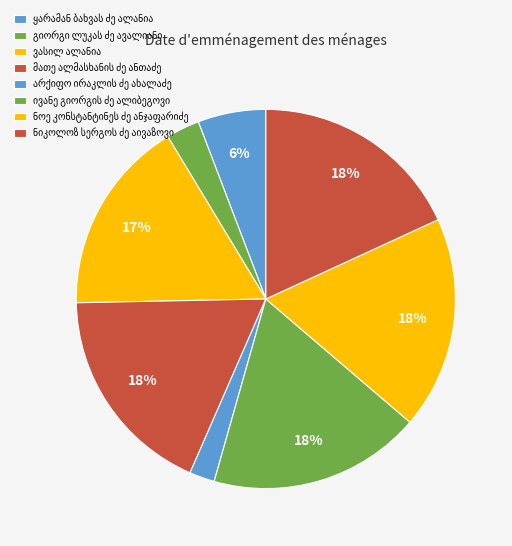

Combined, do ნოე კონსტანტინეს ძე ანჯაფარიძე and ივანე გიორგის ძე ალიბეგოვი account for over 50%?

No